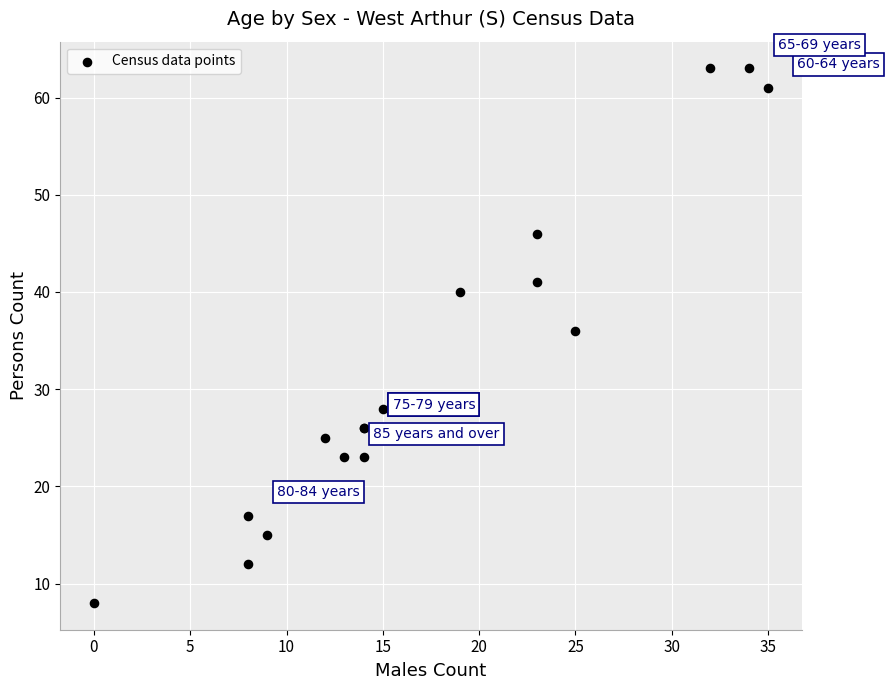

What Y value in the scatter plot is closest to 35?

36